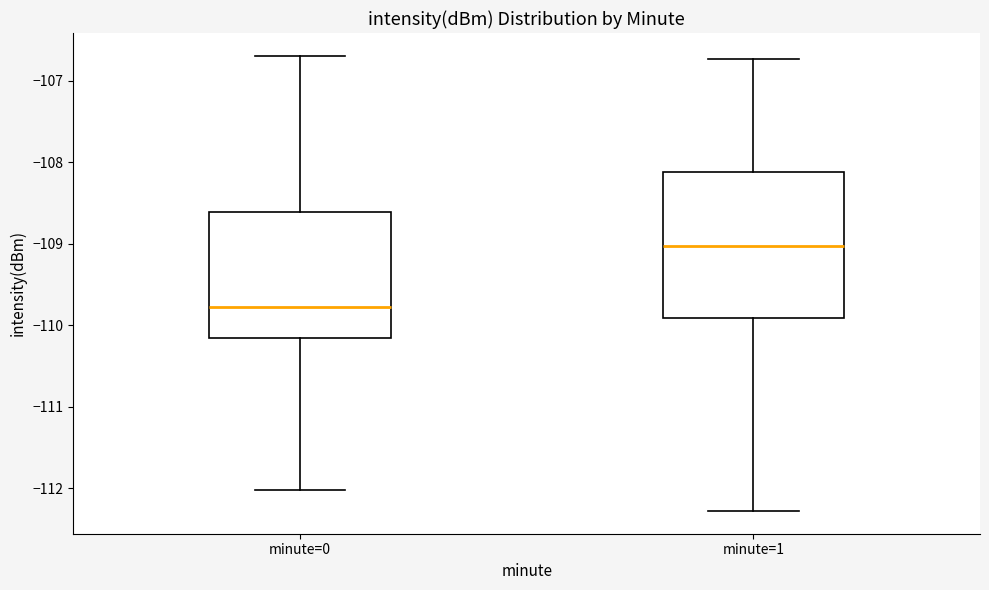

Where is the upper edge of the box for minute=1 on the y-axis? The values are not printed on the chart, so give them approximately, as read against the axis.

-108.1